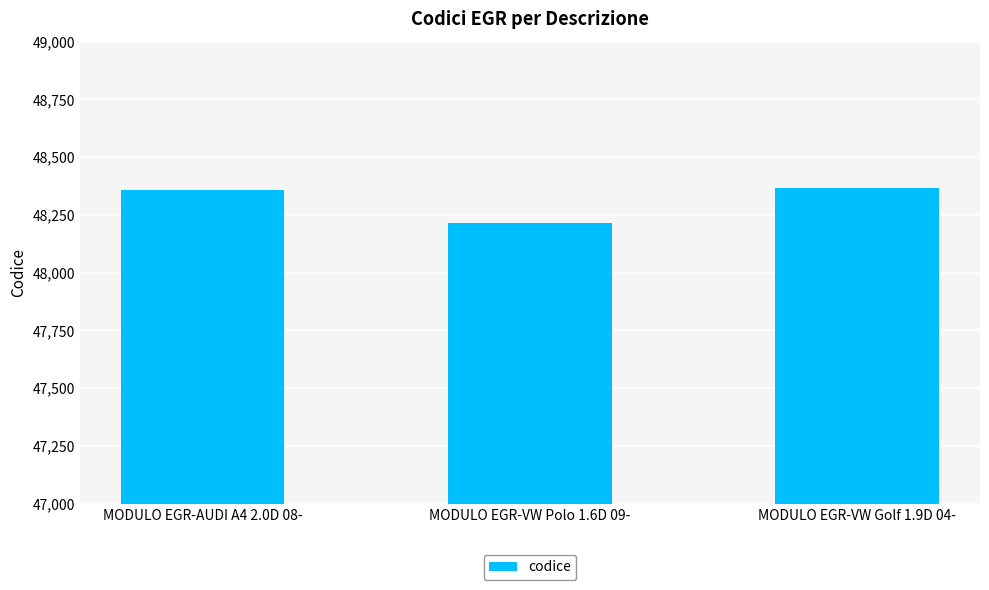

What is the value of the 2nd bar from the left?

48214